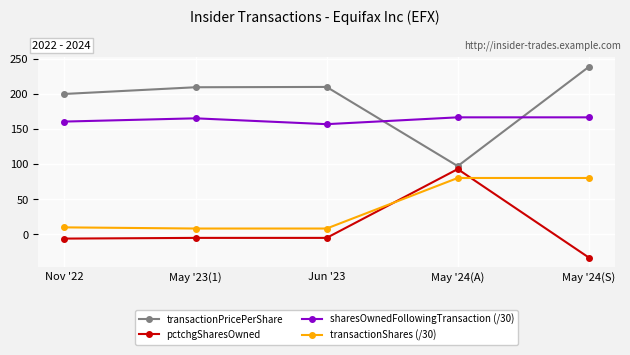

Is the value of transactionPricePerShare at May '24(S) greater than the value of sharesOwnedFollowingTransaction (/30) at May '24(S)?

Yes